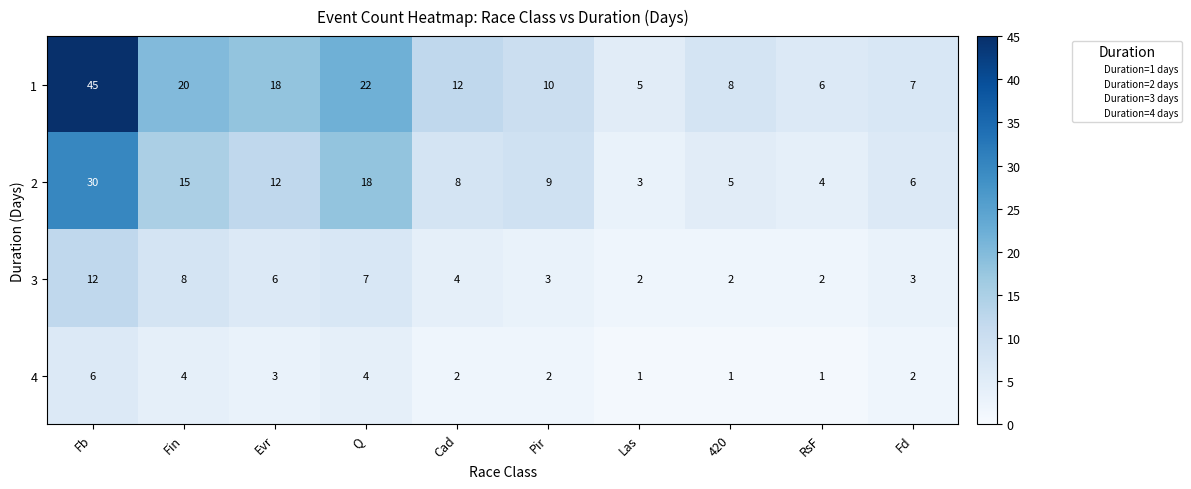

What is the total value across all series at 420?

16